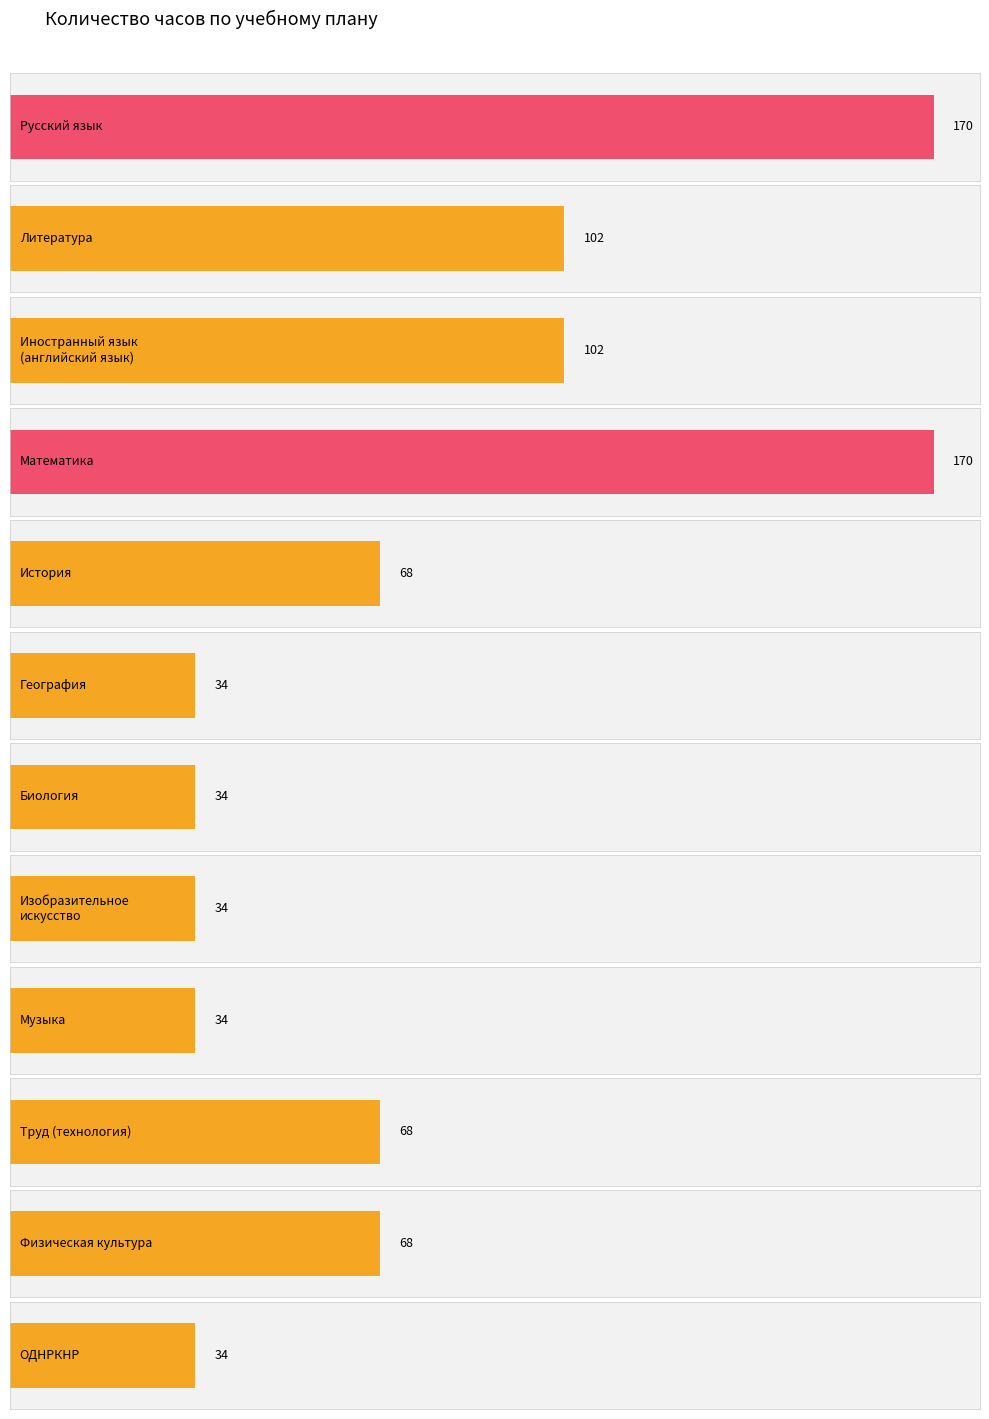

Where does the data first go above 68?

Русский язык